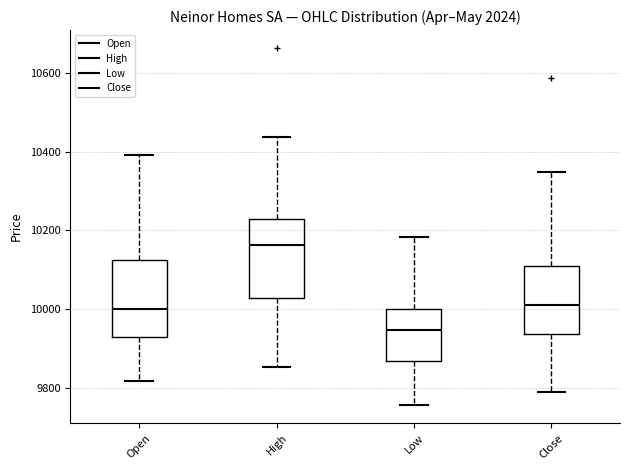

Reading left to right, transcribe this box plot: for each box, give where its median line is, the range the box spans, and where its two whiskers end, as read against the y-axis. The values are not printed on the chart, so give them approximately, as read against the axis.

Open: median 10000, box 9920 to 10120, whiskers 9820 to 10400
High: median 10160, box 10020 to 10220, whiskers 9860 to 10440
Low: median 9940, box 9860 to 10000, whiskers 9760 to 10180
Close: median 10020, box 9940 to 10100, whiskers 9800 to 10340